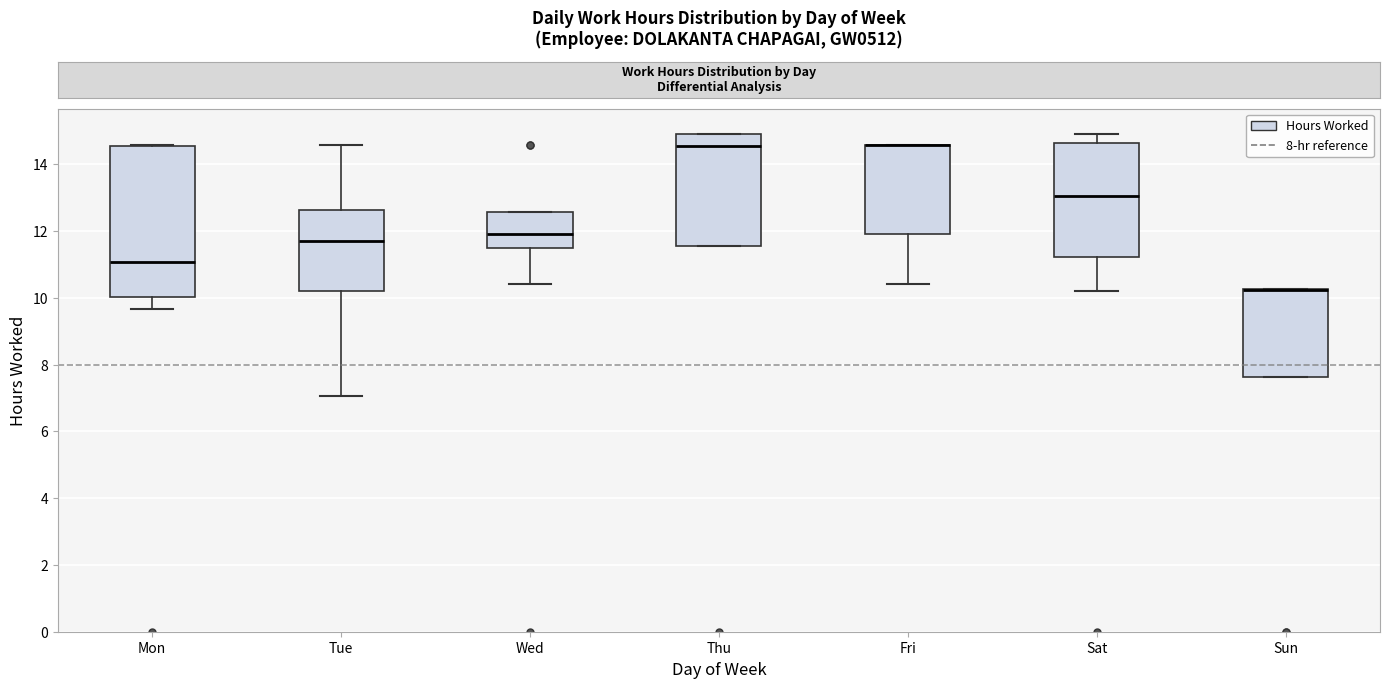

Which box is the tallest, from its lower edge to its upper edge?

Mon